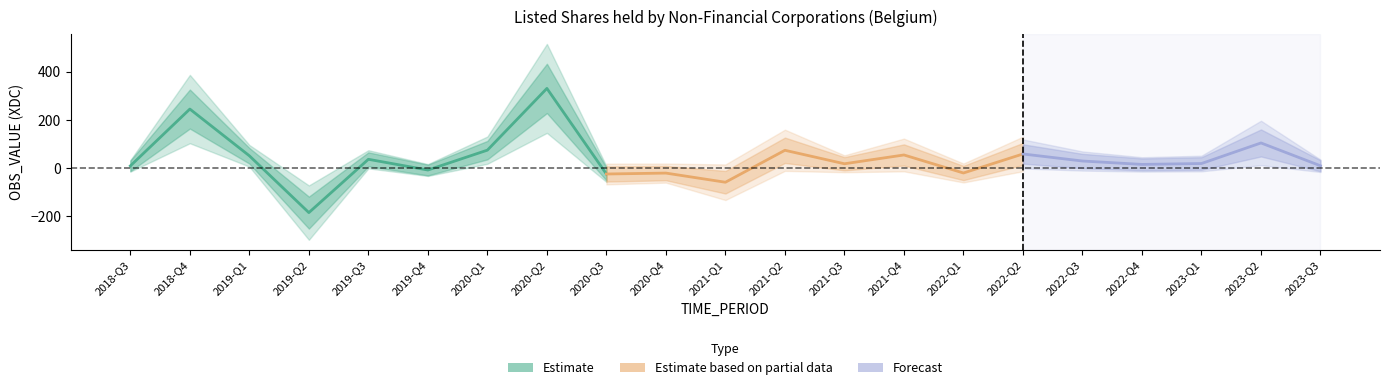

How many values are above zero?

15